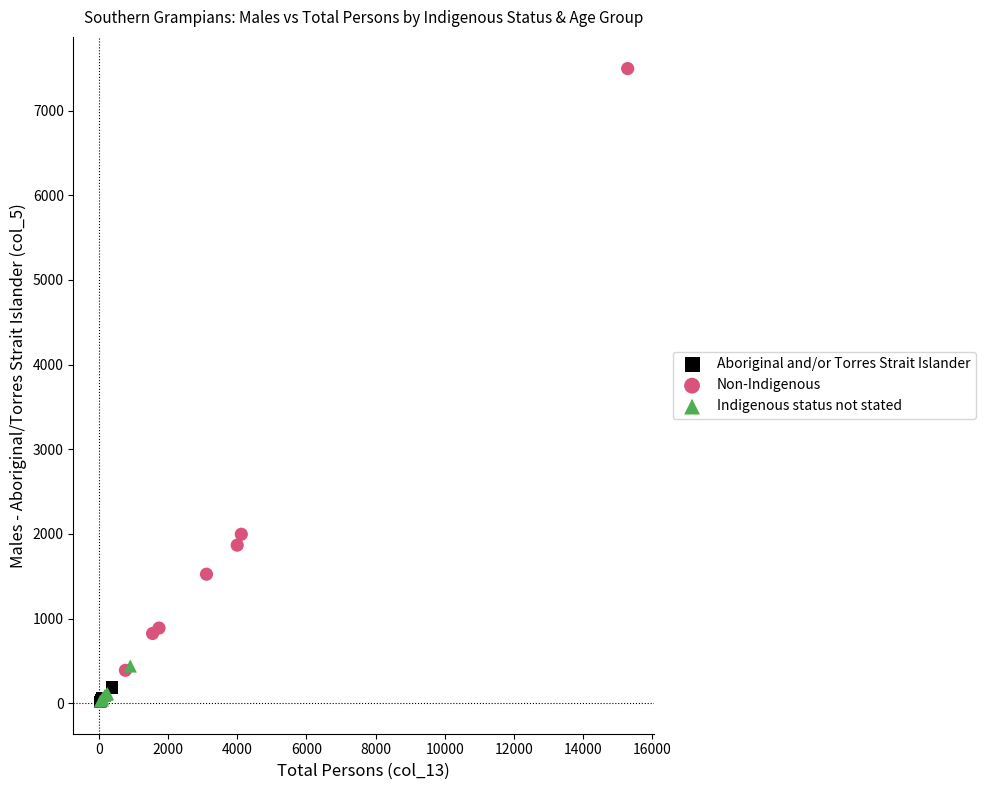

What are all the series names shown in the legend?

Aboriginal and/or Torres Strait Islander, Non-Indigenous, Indigenous status not stated